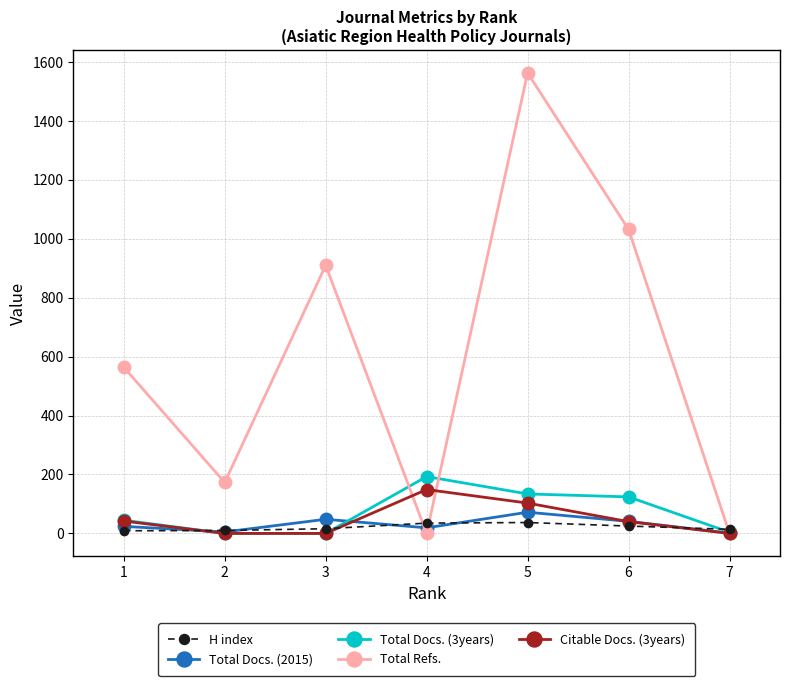

At which label does Citable Docs. (3years) first exceed 40?

1